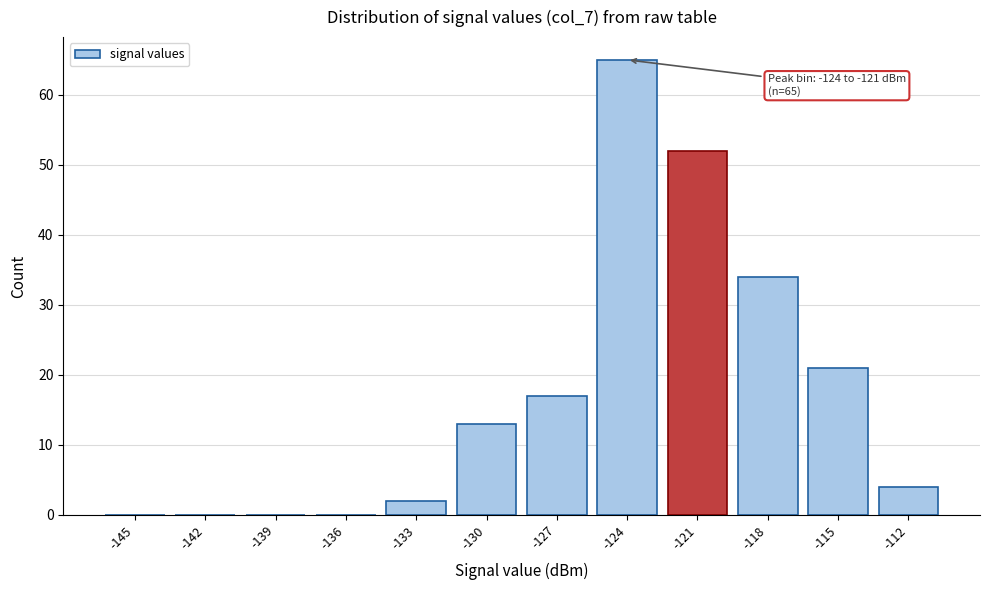

Reading left to right, transcribe all the data shown in this chart.

-145=0	-142=0	-139=0	-136=0	-133=2	-130=13	-127=17	-124=65	-121=52	-118=34	-115=21	-112=4